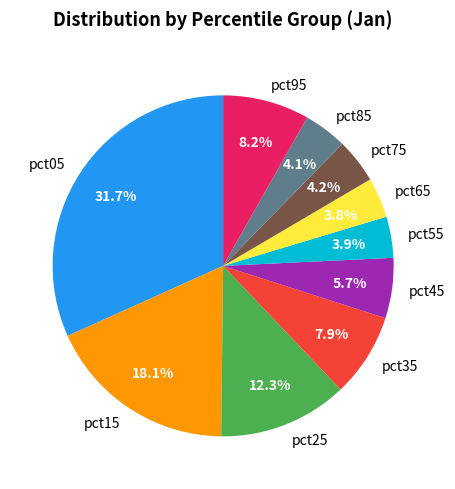

To the nearest percent, what is the average slice percentage?

10%